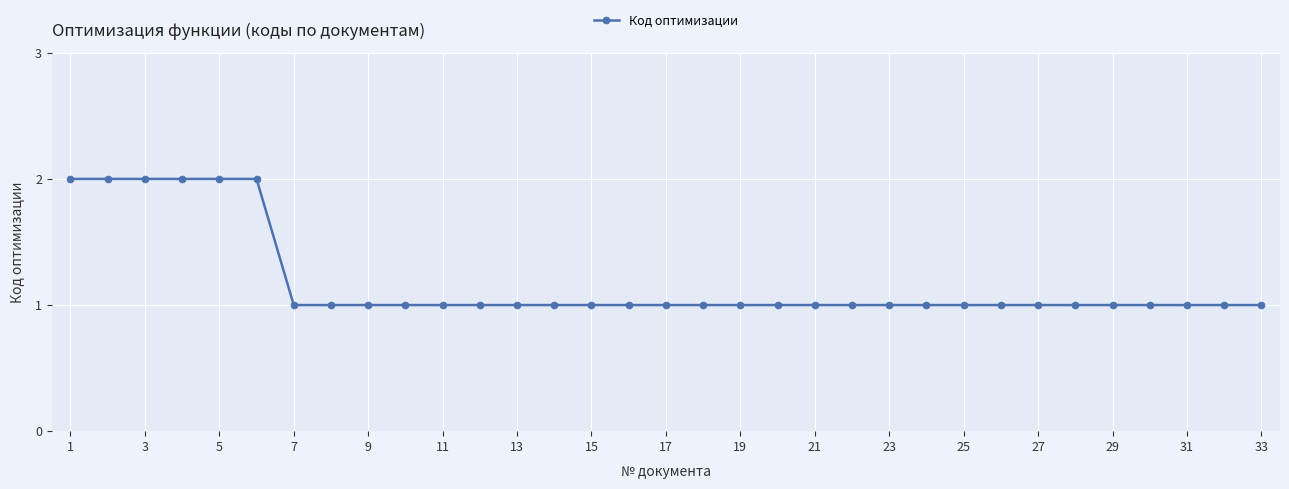

Count the number of data series in this chart.

1